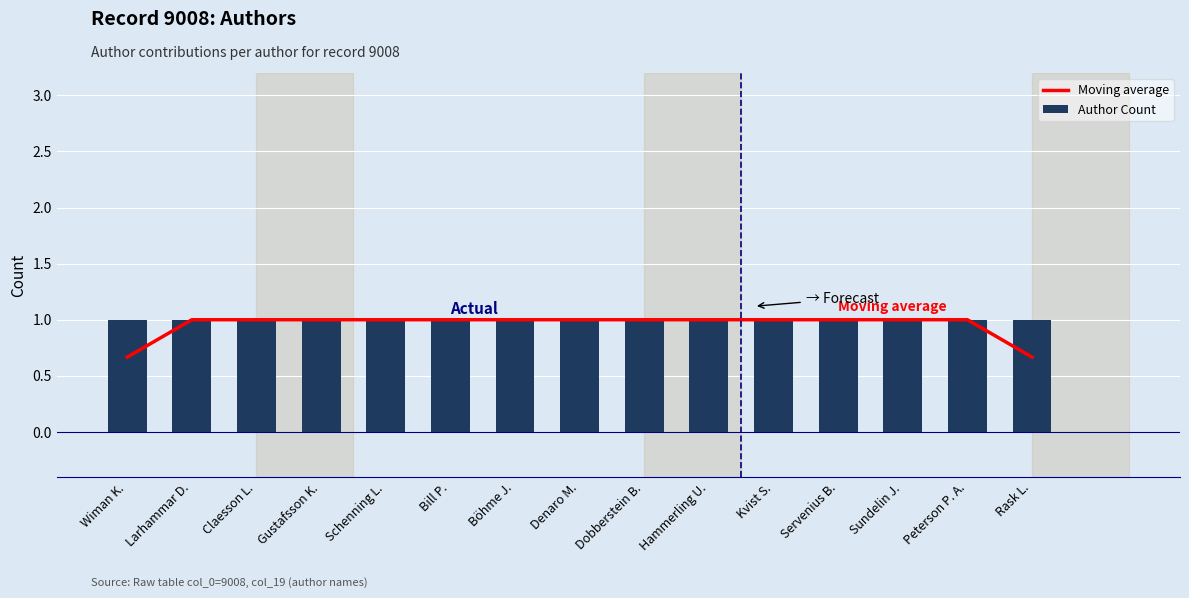

What is the lowest value of the Author Count series?

1.0